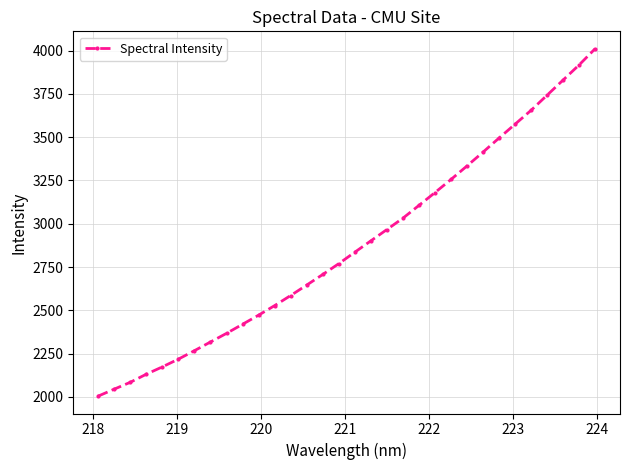

What is the value of the 25th point from the left?

3413.6